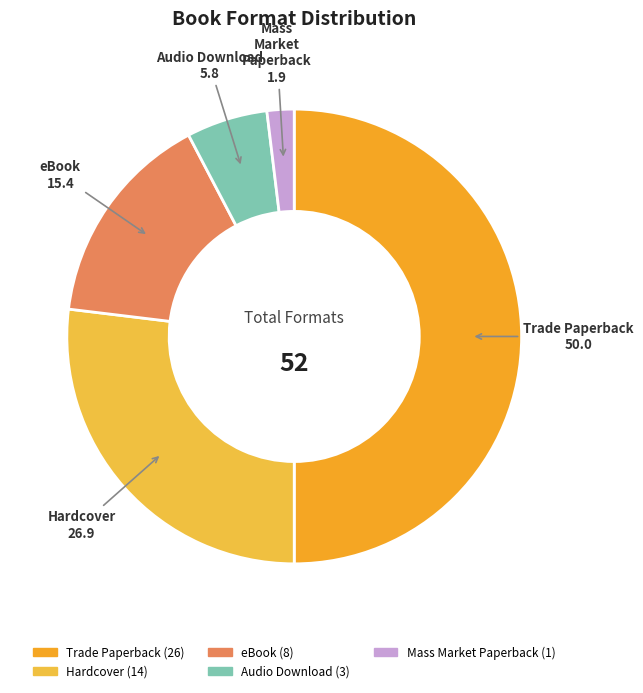

Rank the categories by value from lowest to highest.

Mass Market Paperback, Audio Download, eBook, Hardcover, Trade Paperback